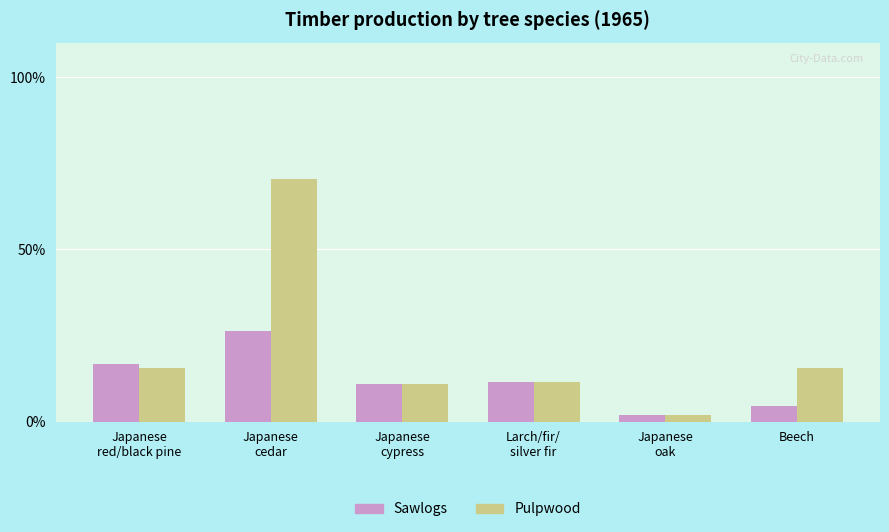

How many groups of bars are there?

6